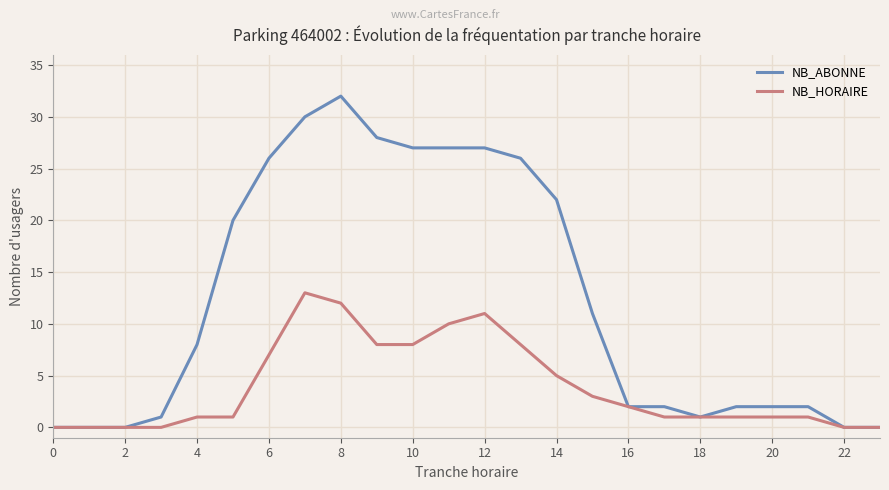

Which series has the largest range (max minus min)?

NB_ABONNE